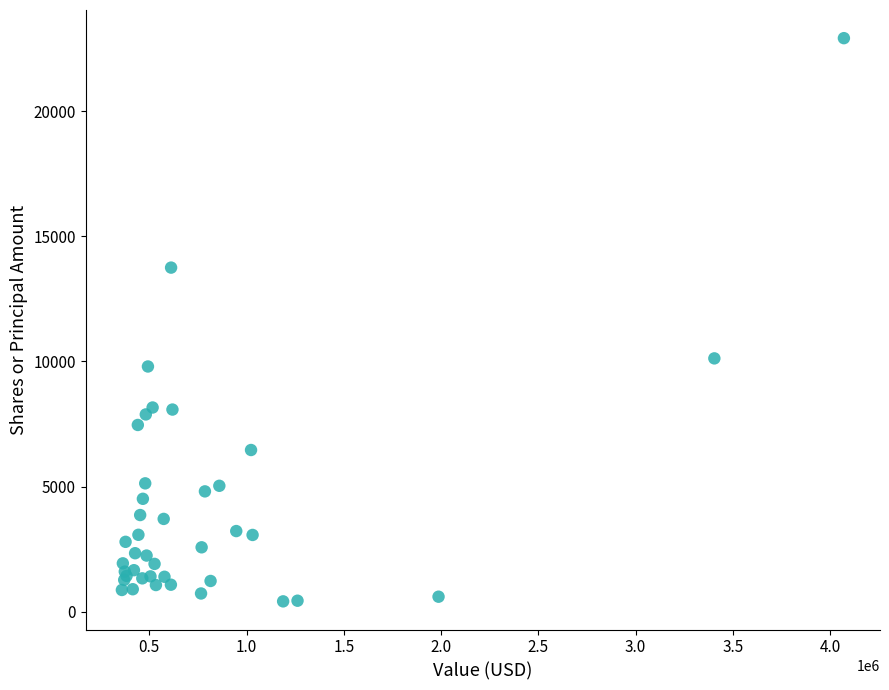

What Y value in the scatter plot is closest to 11668?

10124